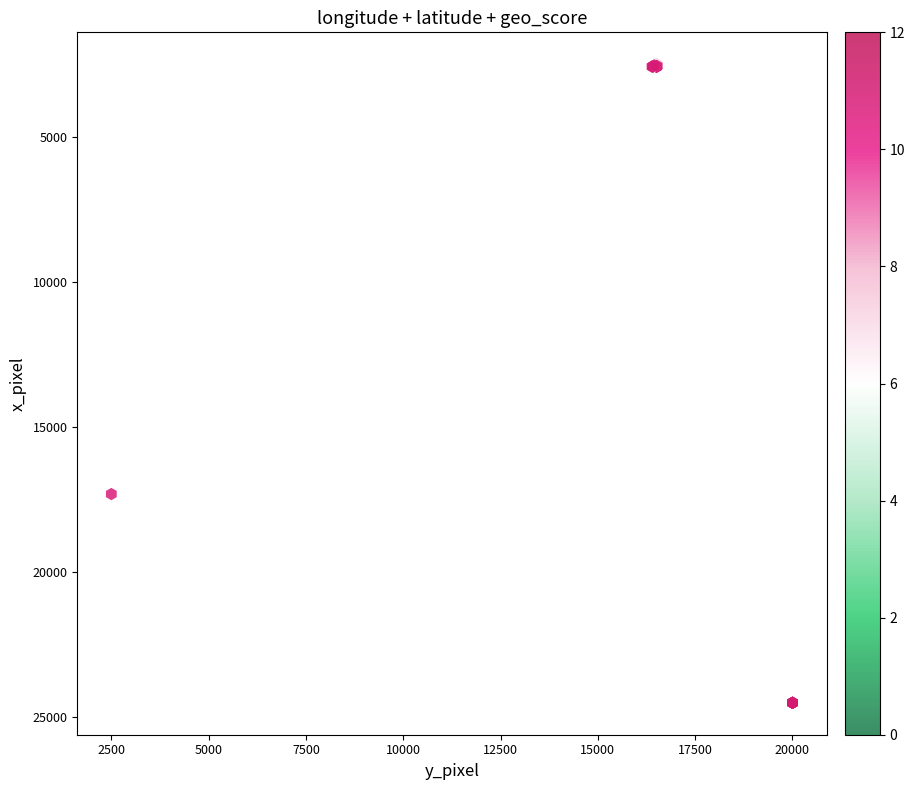

What Y value in the scatter plot is closest to 13500?

17308.0